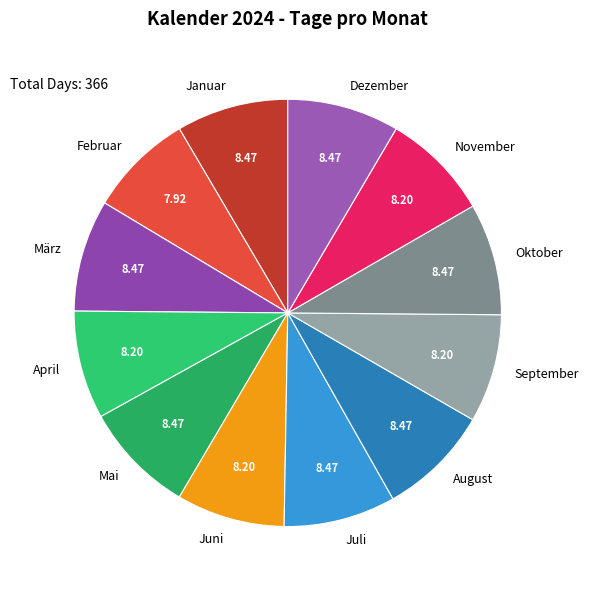

How many slices are in this pie chart?

12